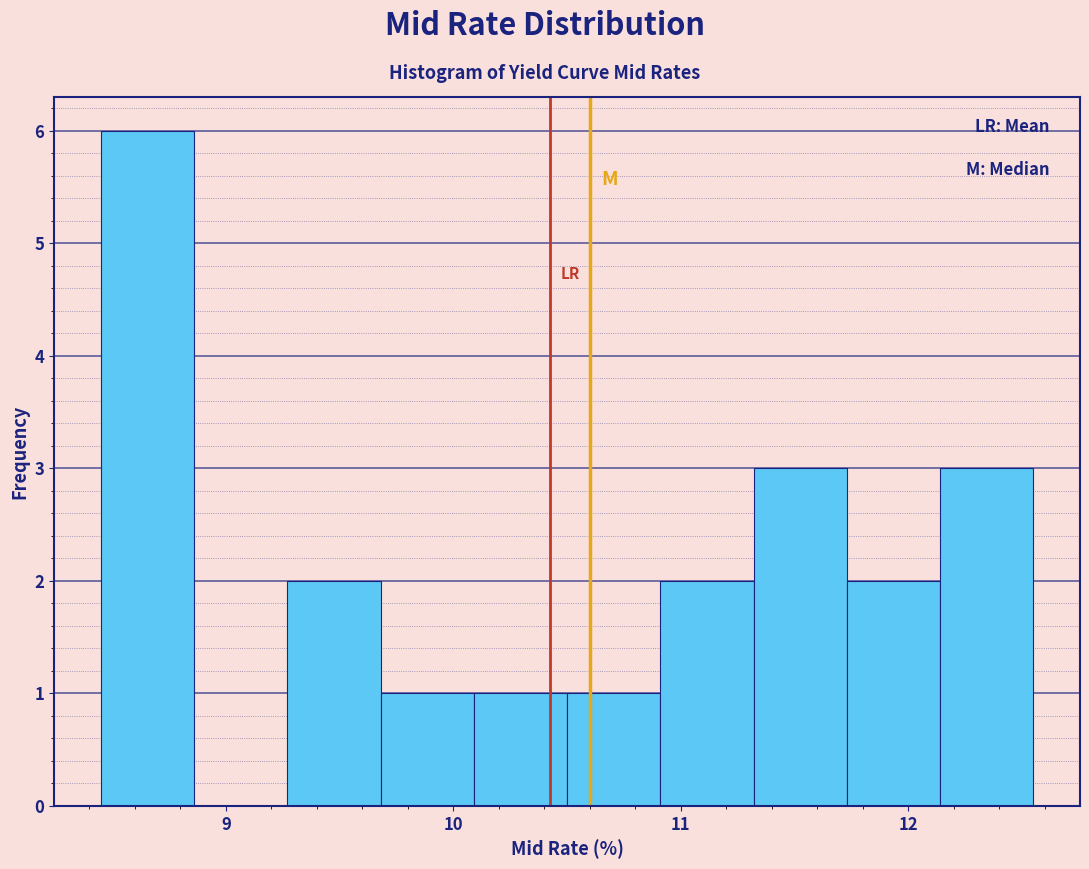

How tall is the bar that spans 9.27 to 9.68 on the x-axis? Neither the bar edges nor the heights are printed on the chart, so give them approximately, as read against the axes.

2